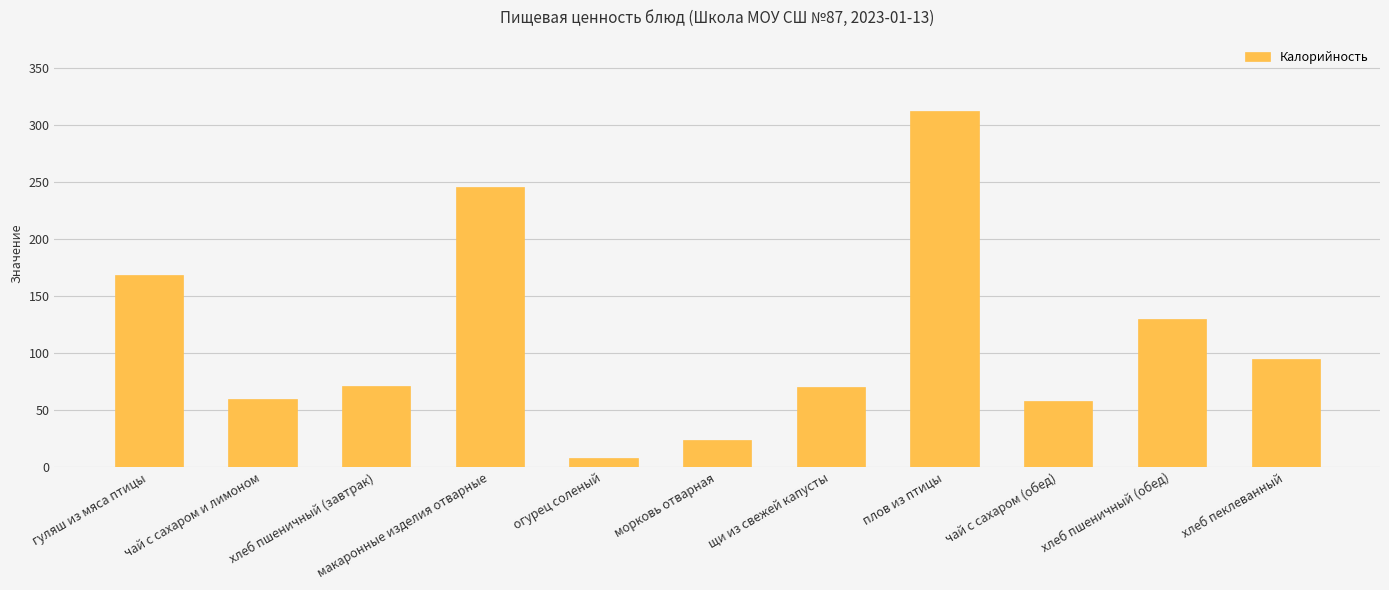

What is the greatest value displayed?

312